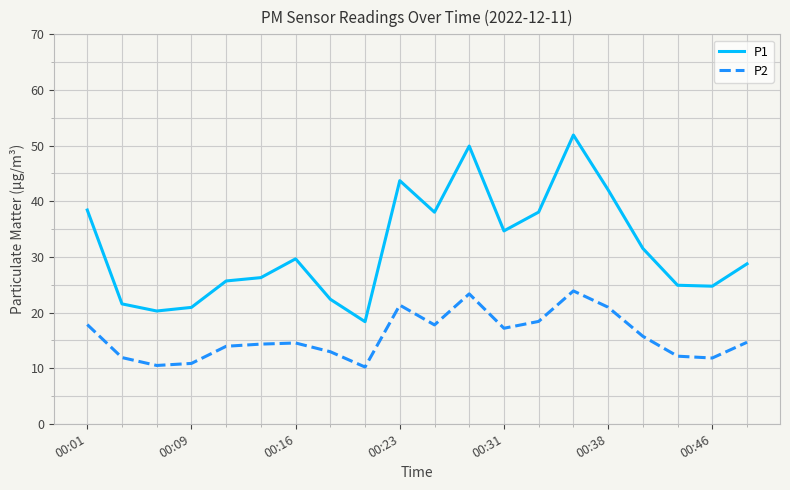

What is the difference between the maximum and minimum values in the P2 series?

13.7